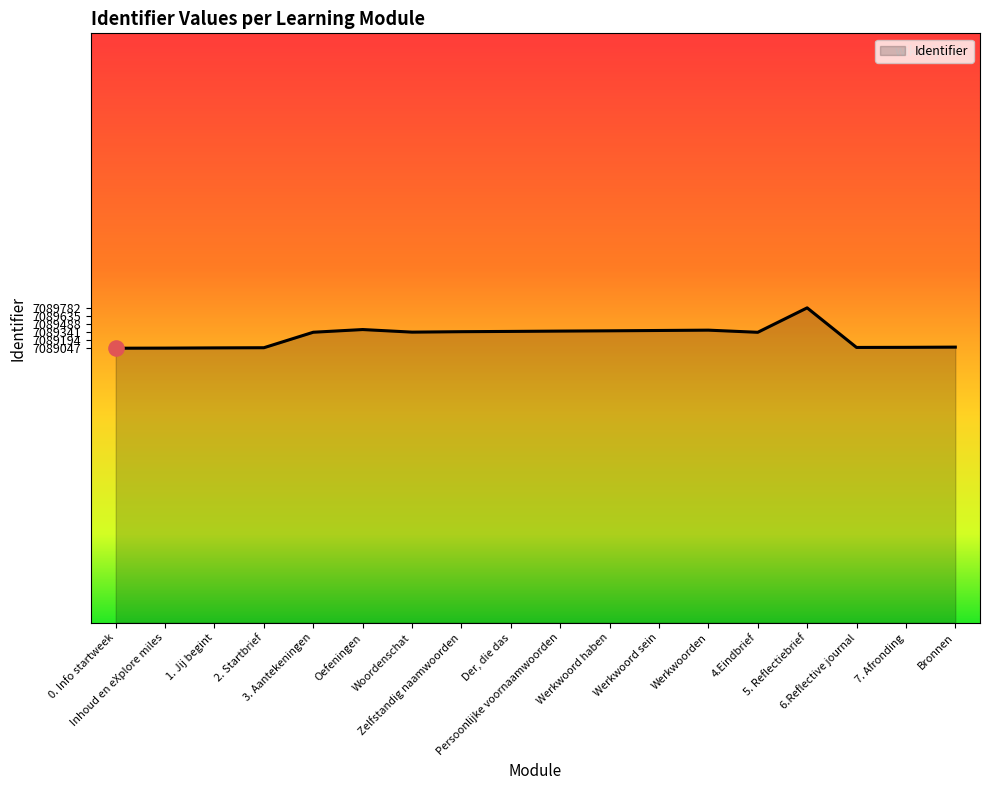

Between Inhoud en eXplore miles and 3. Aantekeningen, which is larger?

3. Aantekeningen